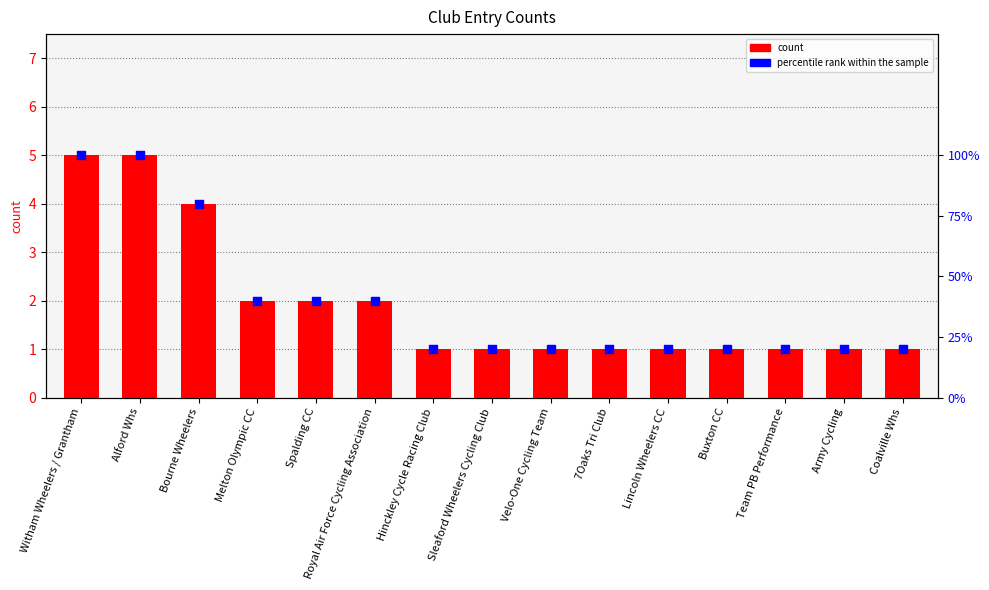

At which category is the sum across all series the highest?

Witham Wheelers / Grantham